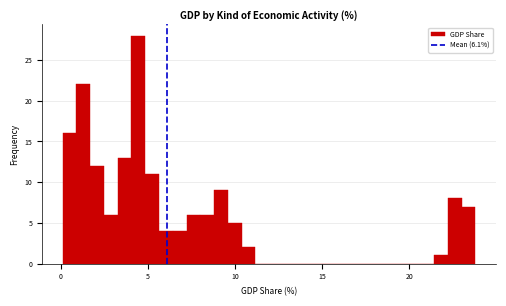

Around what value on the x-axis is the tallest bar? Give the approximate position of its centre, as read against the axis.

4.5